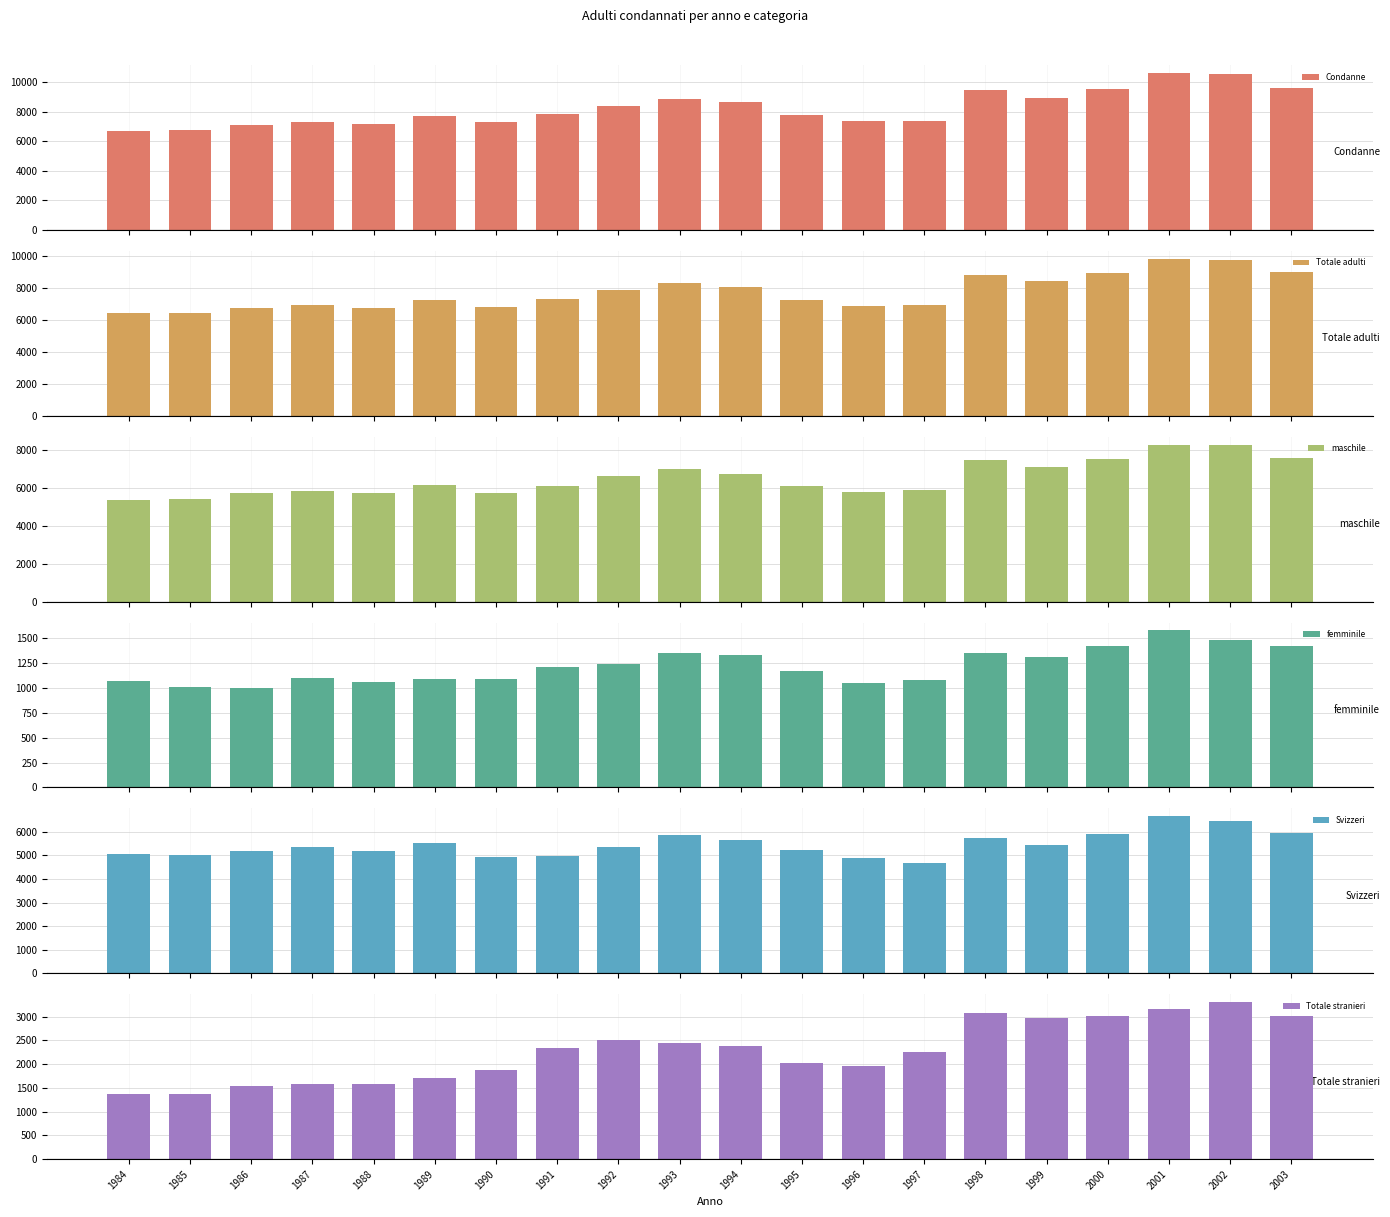

What is the difference between the second highest and minimum values in the Totale adulti series?

3335